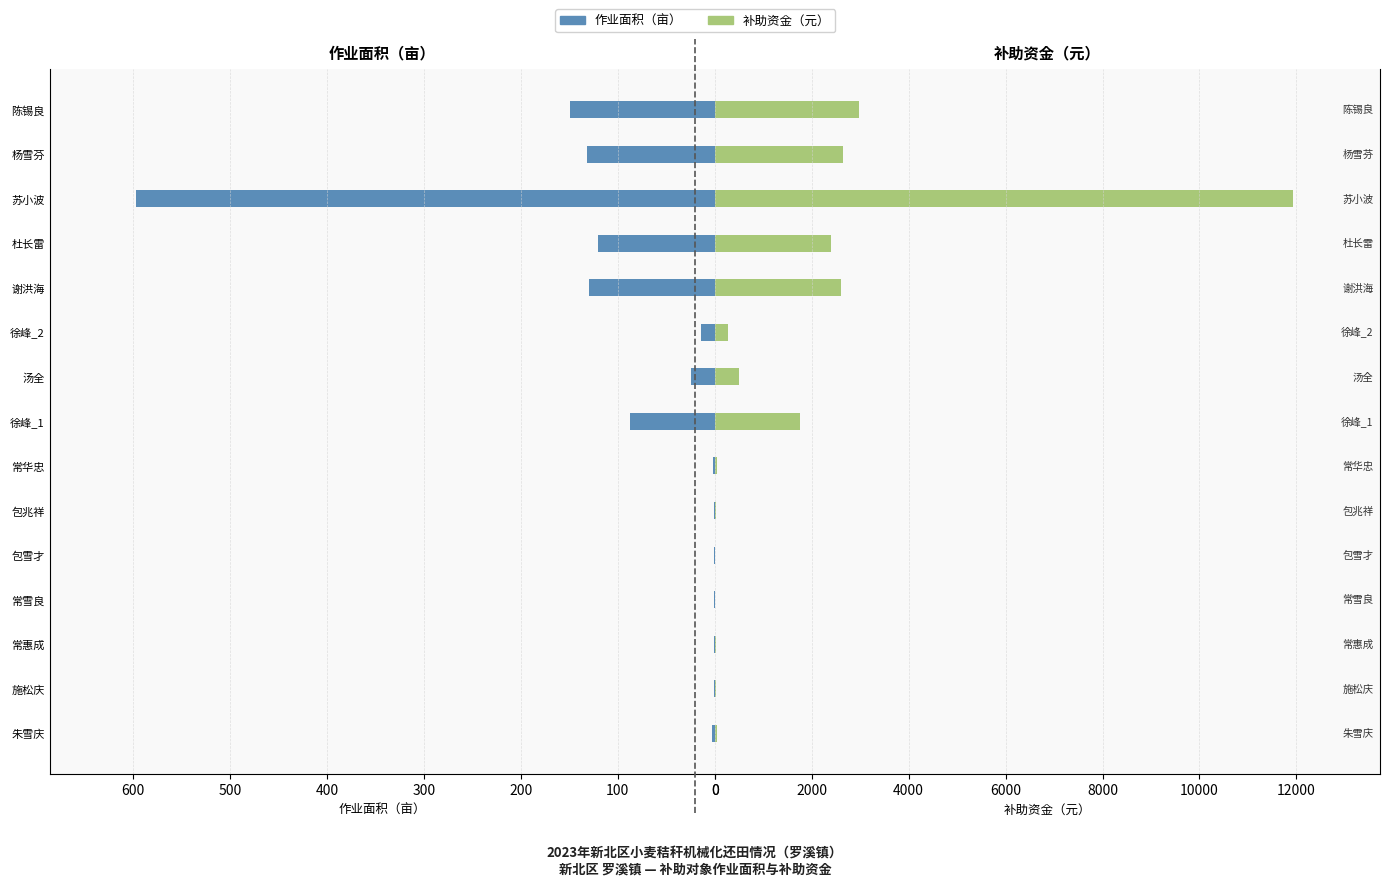

How many bars are there in each group?

2